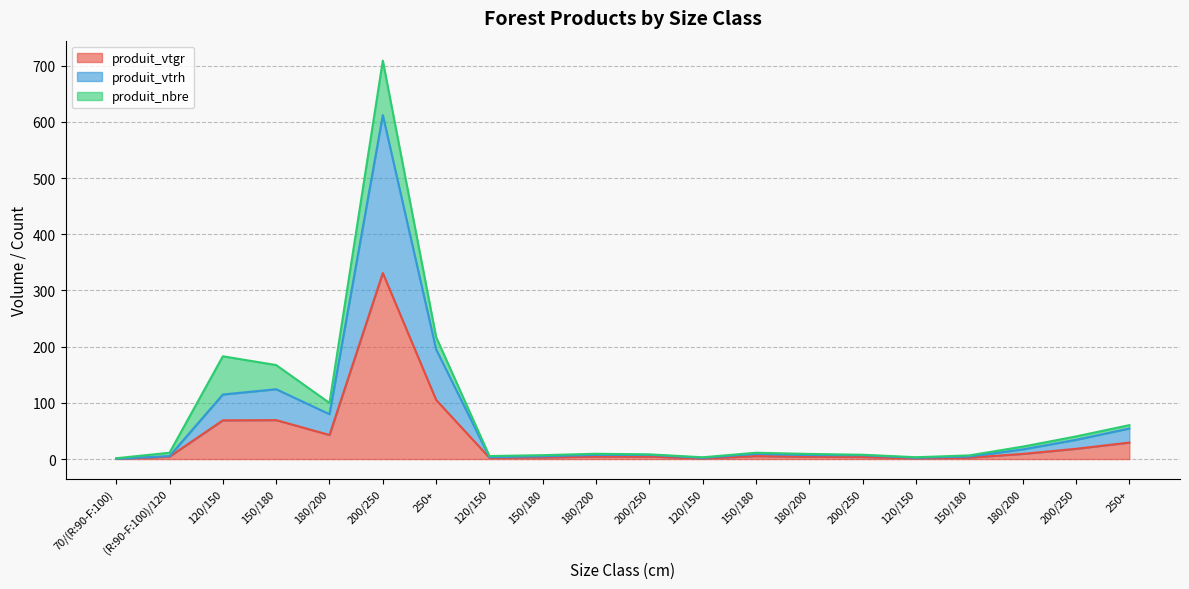

Which label corresponds to the largest value in the chart?

200/250